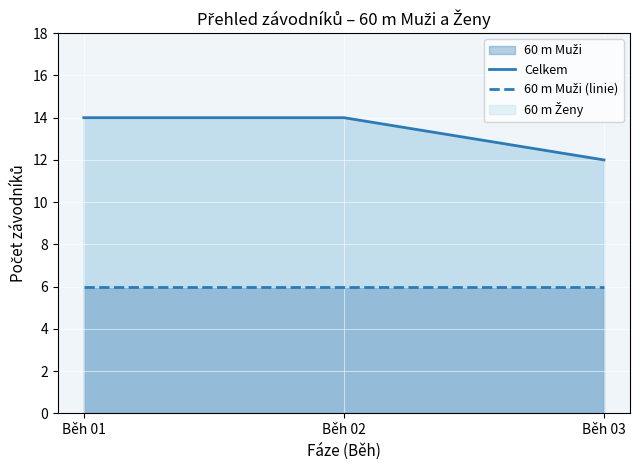

Which has a higher value, Běh 03 or Běh 02?

Běh 02